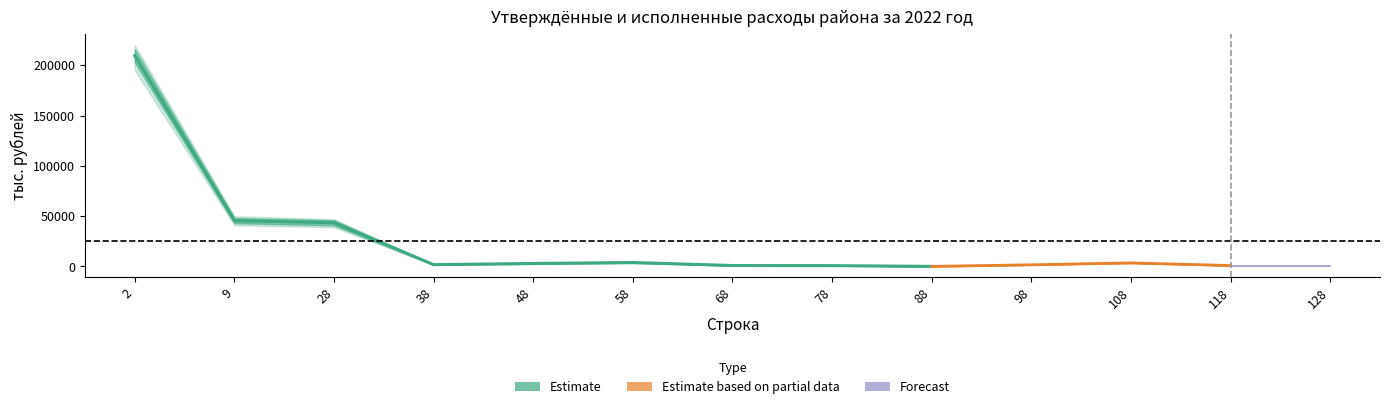

Reading left to right, list all the values displayed in this chart.

Утверждено: 215882.2	48126.3	45958.0	1930.9	3379.4	4359.9	980.5	871.5	109.0	1725.9	3576.3	937.3	836.3
Исполнено: 202831.7	43057.1	40900.7	1725.9	2639.0	3576.3	937.3	836.3	101.0	1652.6	3576.3	937.3	794.5